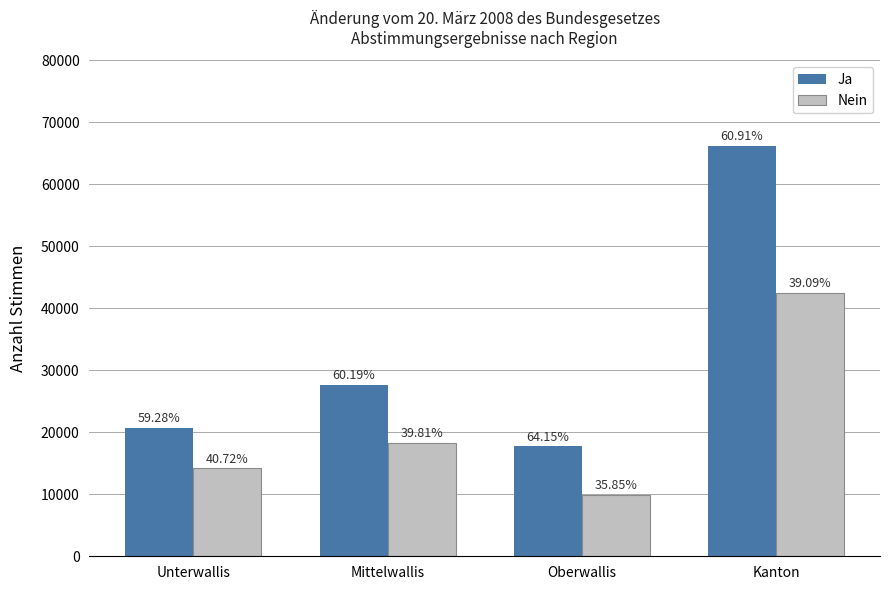

At which label does Ja first exceed 27701?

Kanton